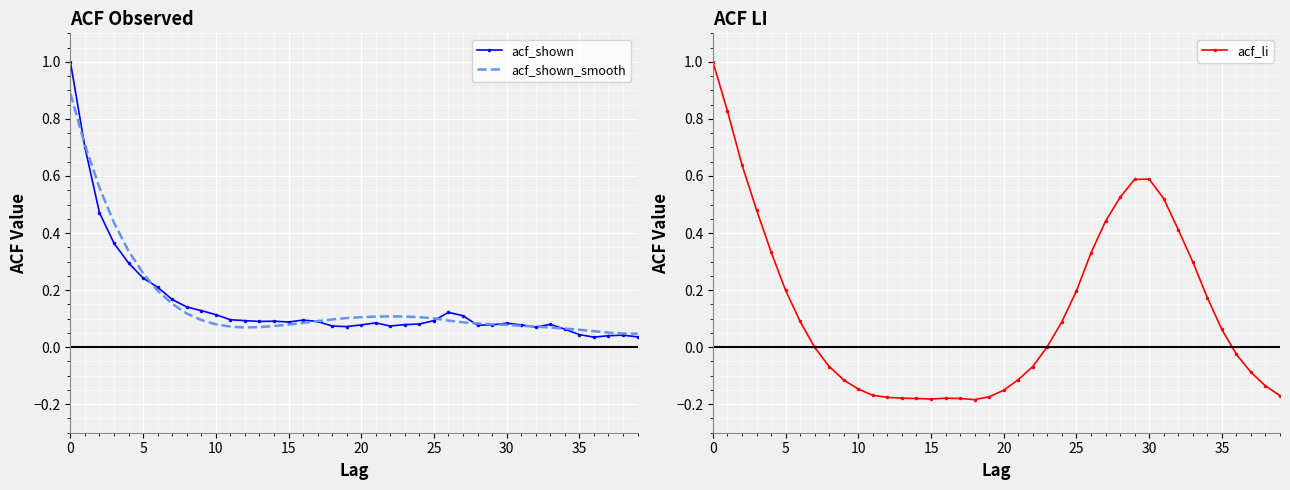

Count the number of data series in this chart.

3